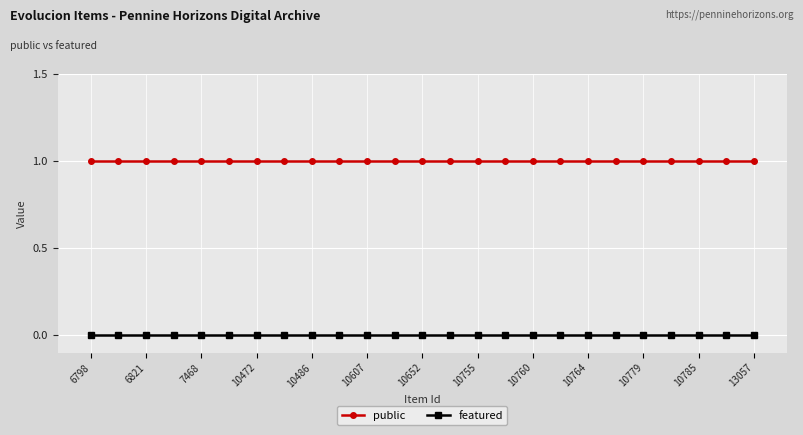

What is the average value of the public series?

1